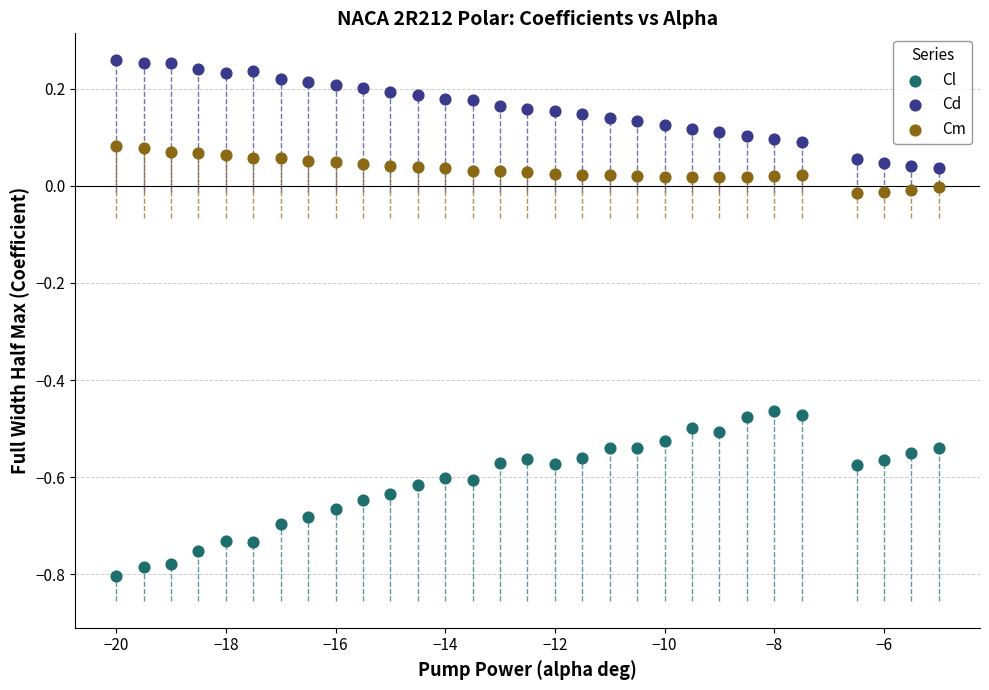

Across all data points, what is the range of Y values (max minus min)?

1.1